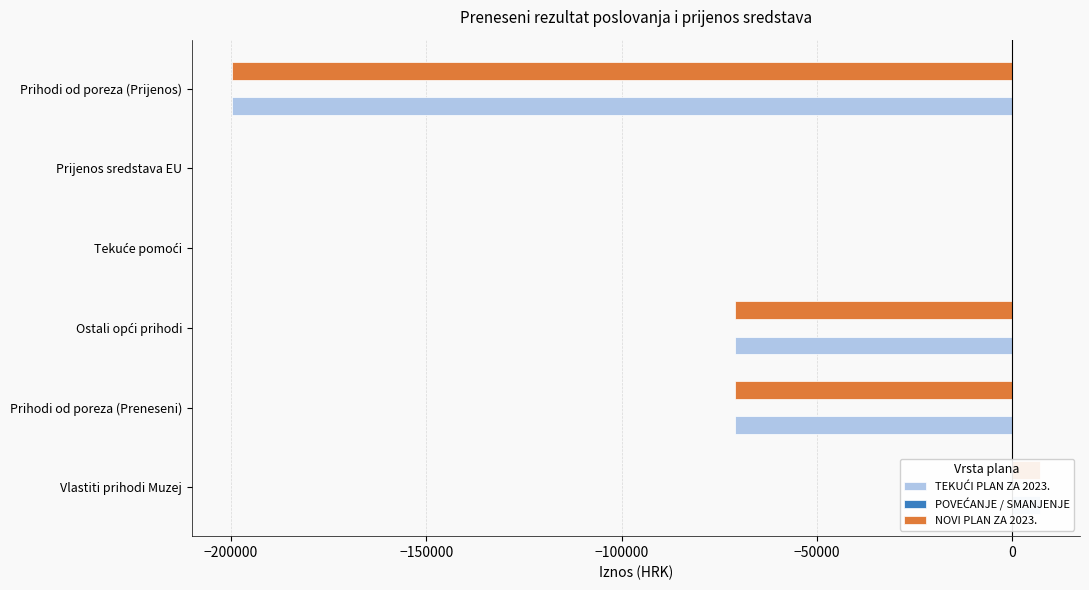

Is the value of TEKUĆI PLAN ZA 2023. at −100000 greater than the value of POVEĆANJE / SMANJENJE at −150000?

No